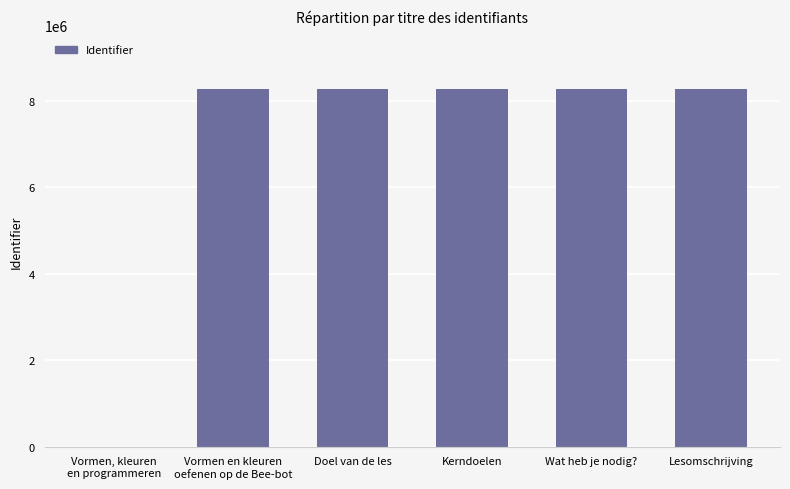

The chart shows a value of 5569066 at Doel van de les. True or false?

False